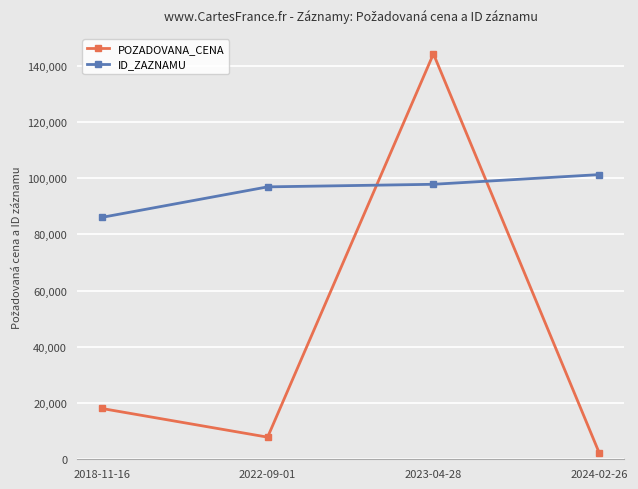

Reading left to right, what are all the values shown in this chart?

POZADOVANA_CENA: 18077	7870	144235	2232
ID_ZAZNAMU: 86053	96911	97829	101274